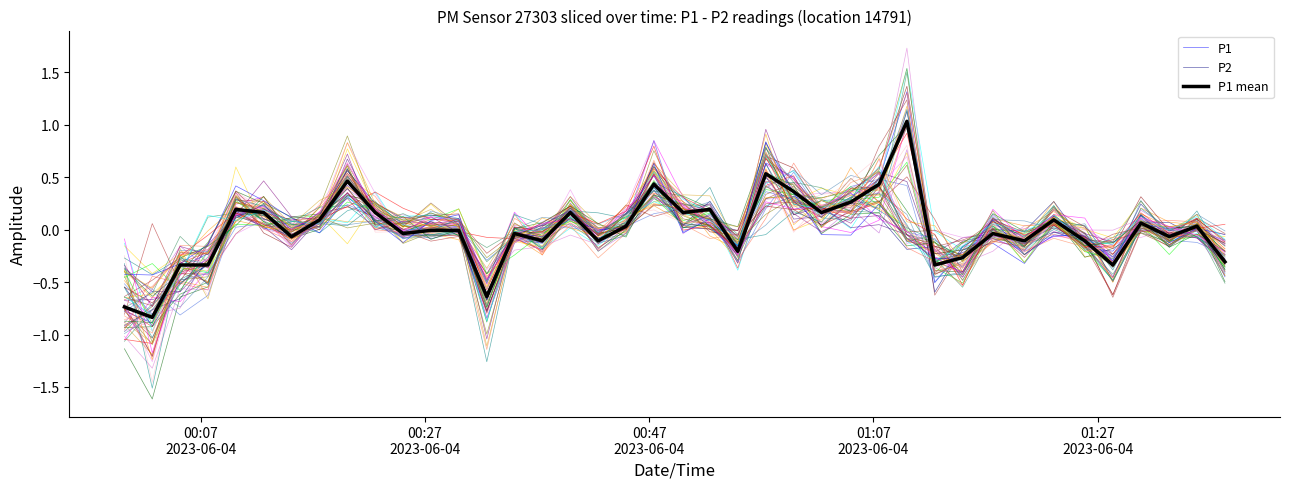

The value of P1 mean at 28 is 0.6. True or false?

False